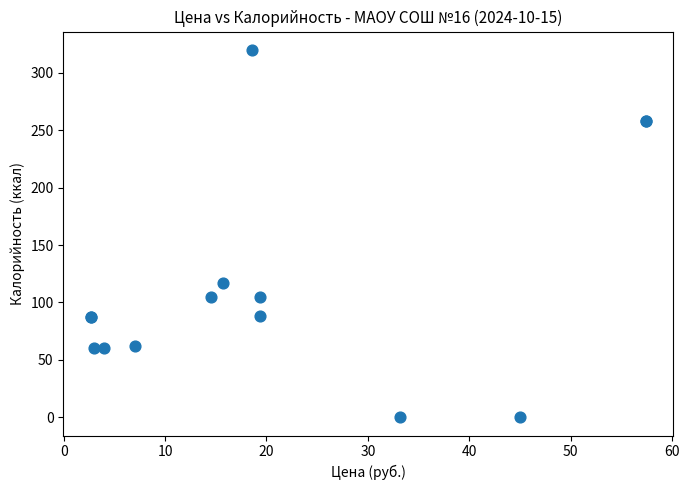

What Y value in the scatter plot is closest to 160?

116.6